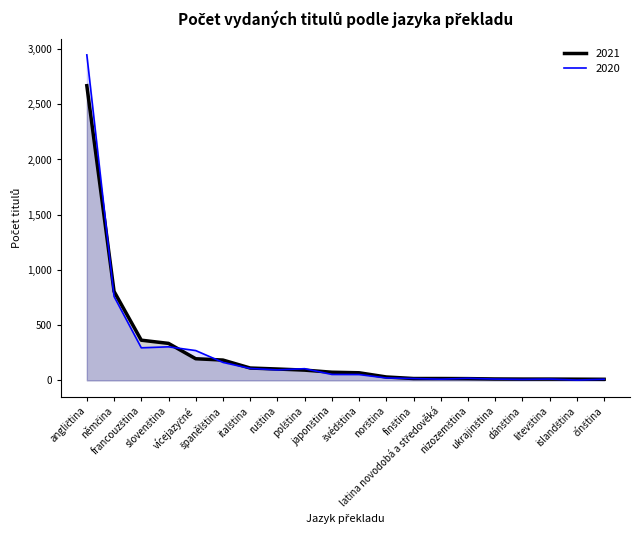

Which series ends up on top after the final intersection of 2020 and 2021?

2021